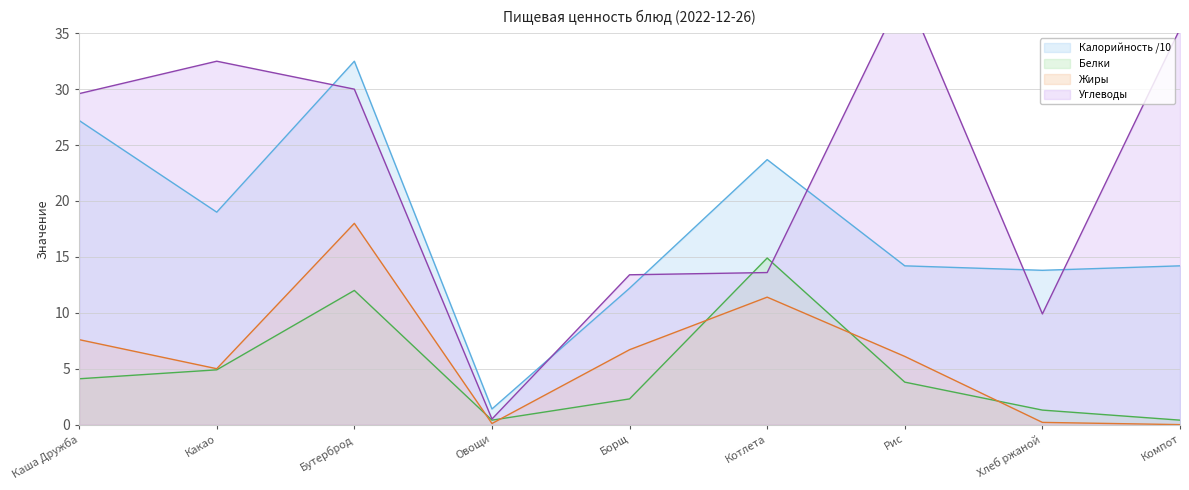

Rank the series at Борщ from lowest to highest value.

Белки, Жиры, Калорийность, Углеводы